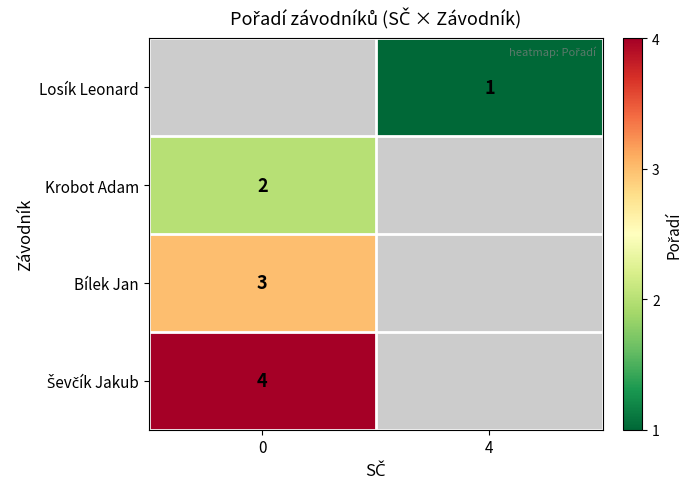

Is it true that Losík Leonard equals 0 at 4?

False